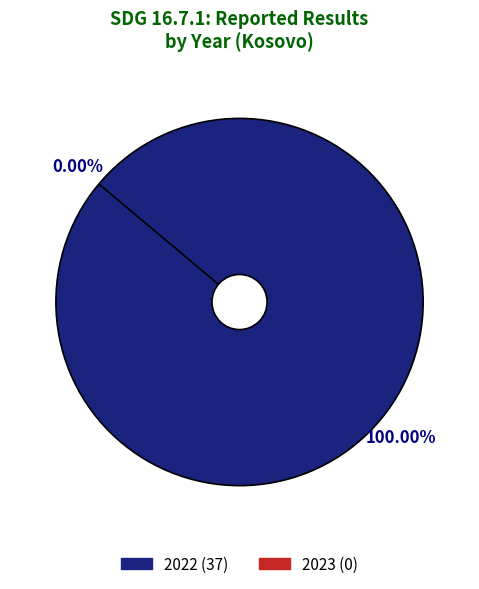

Does any single category account for the majority?

Yes